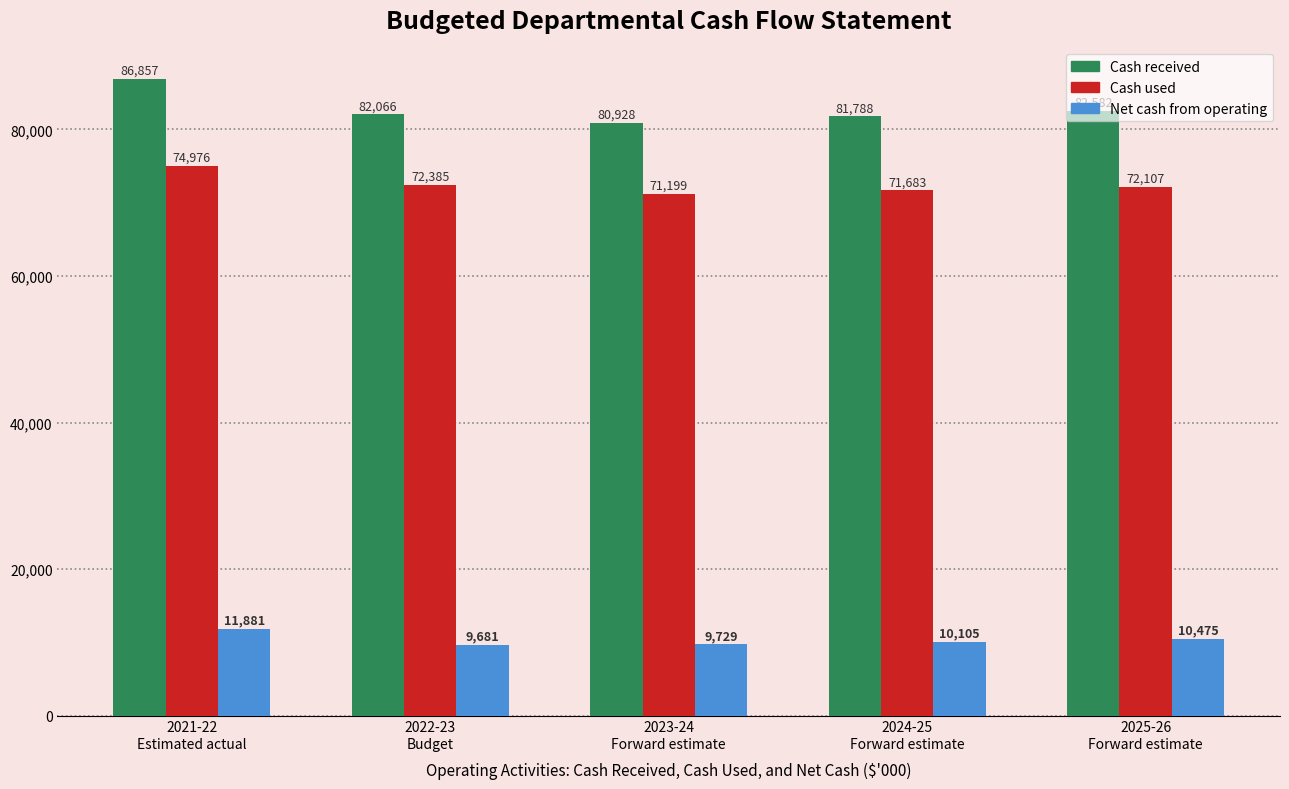

What is the difference between the second highest and minimum values in the Net cash from operating series?

794